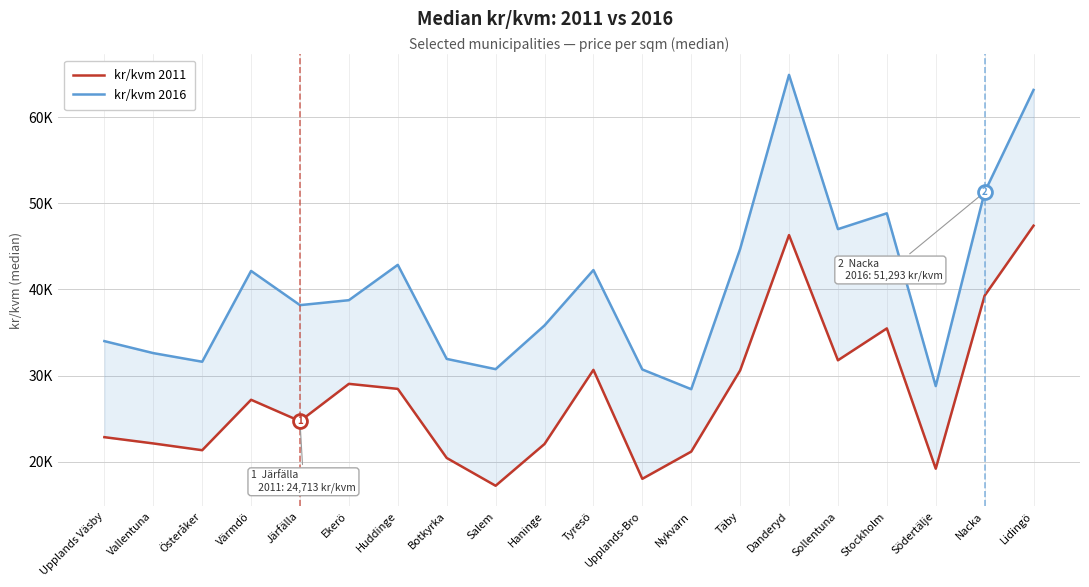

What is the difference between the kr/kvm 2016 values at Tyresö and Stockholm?

6590